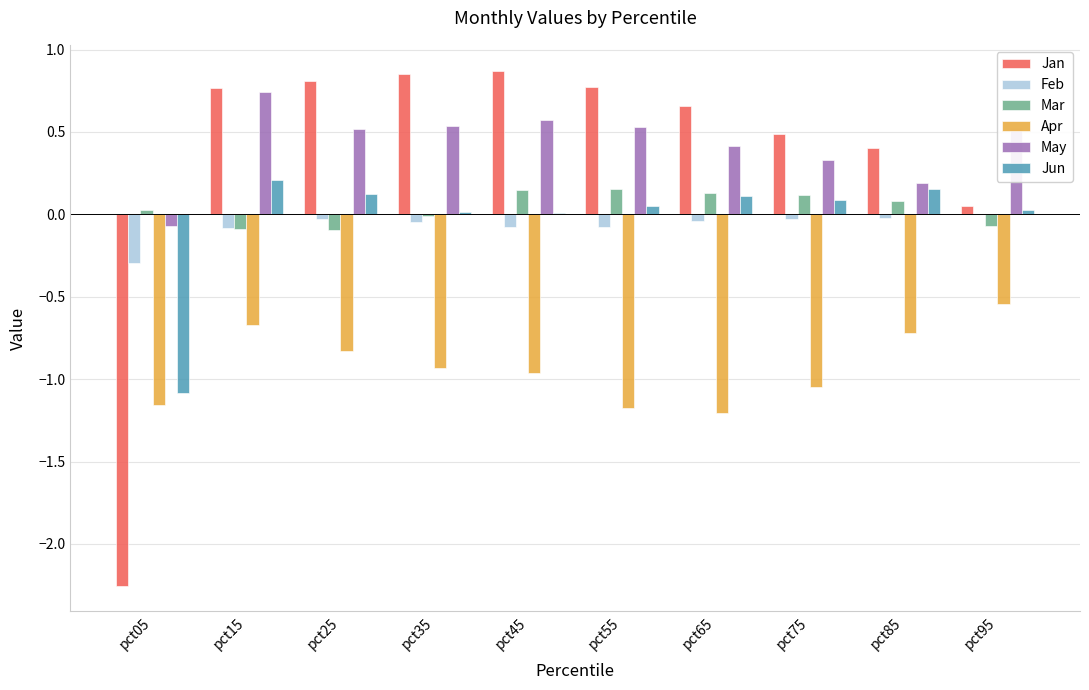

Is the value of Jan at pct25 greater than the value of Mar at pct35?

Yes